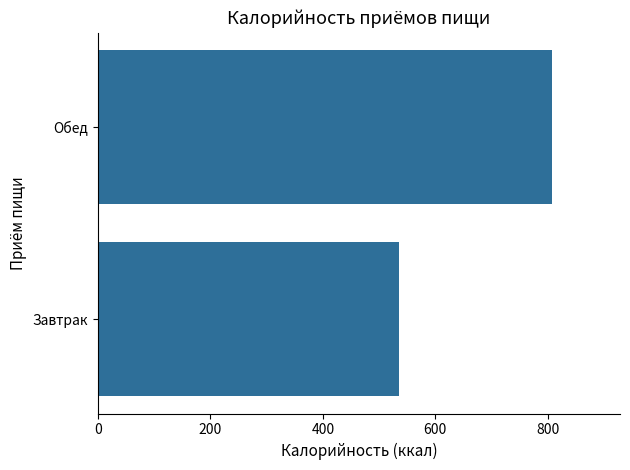

What is the average value?

671.5